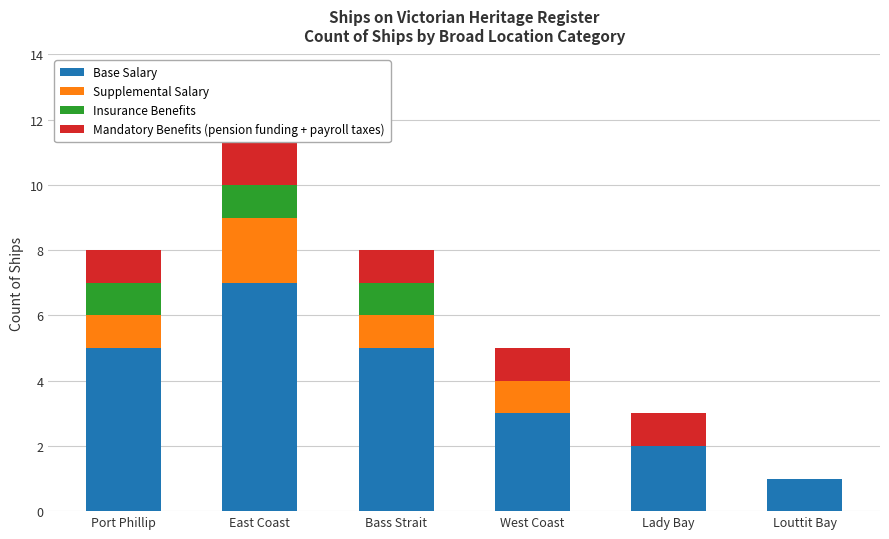

What are all the series names shown in the legend?

Base Salary, Supplemental Salary, Insurance Benefits, Mandatory Benefits (pension funding + payroll taxes)